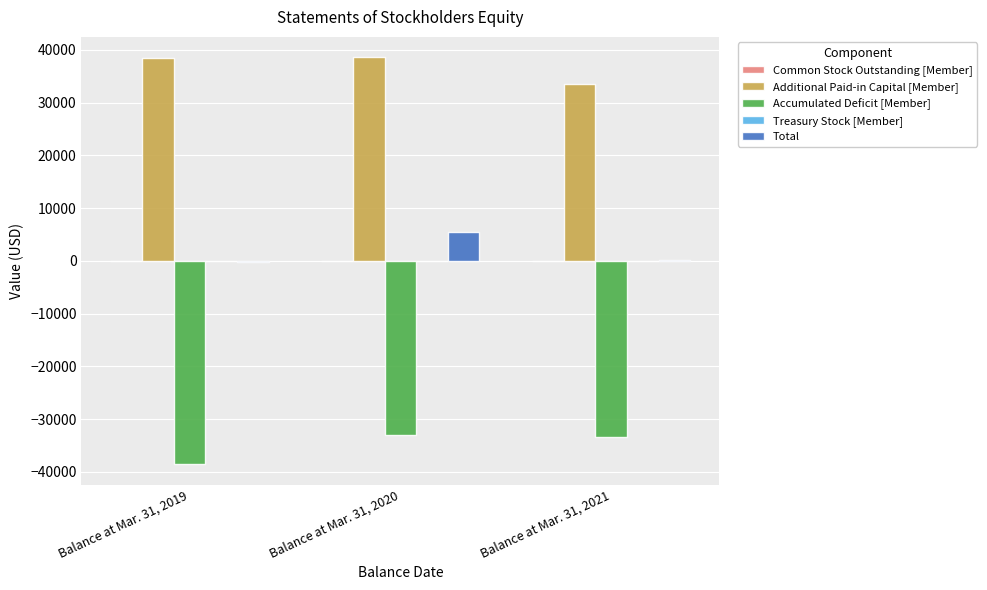

Count the number of data series in this chart.

5